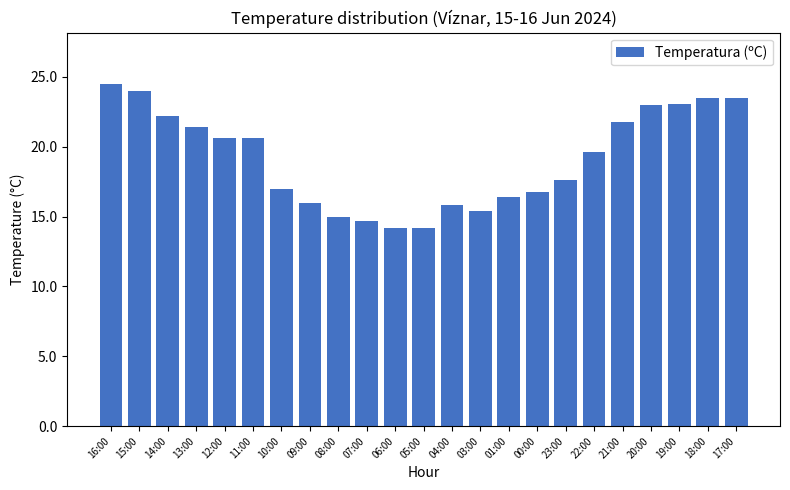

What is the change in value from 04:00 to 17:00?

+7.7